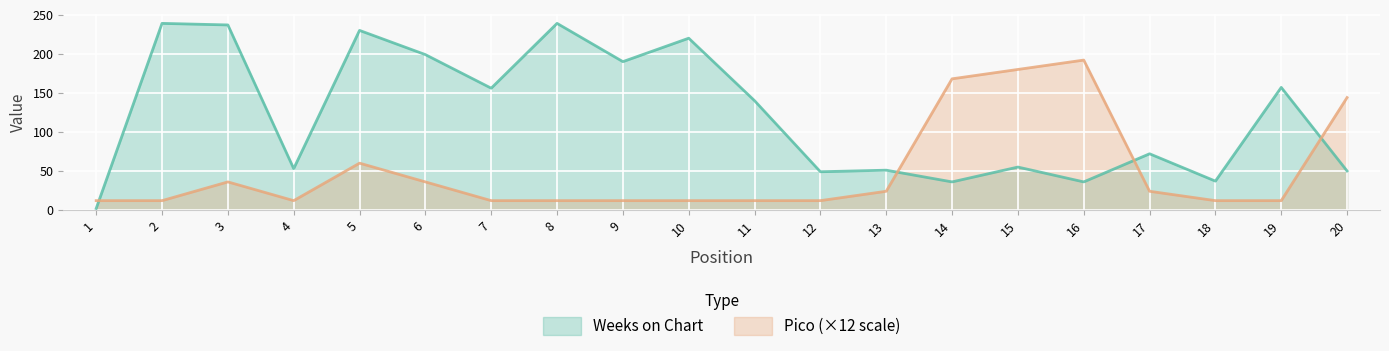

Which series has the widest spread of values?

Weeks on Chart